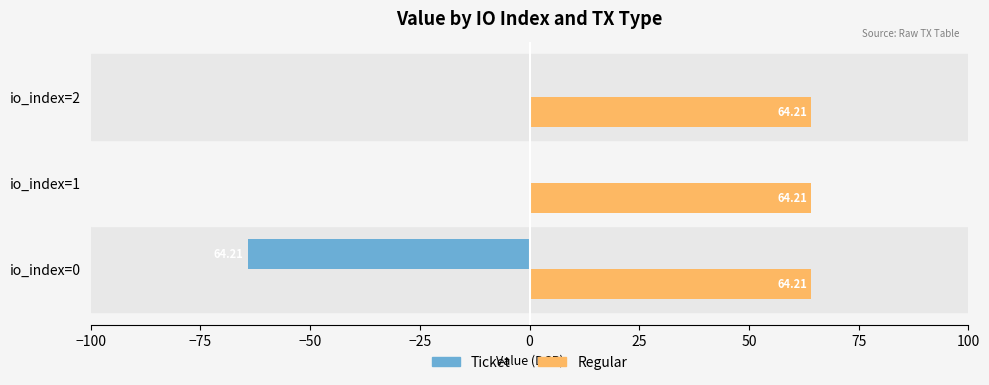

Between io_index=0 and io_index=2, which series saw the biggest shift?

Ticket